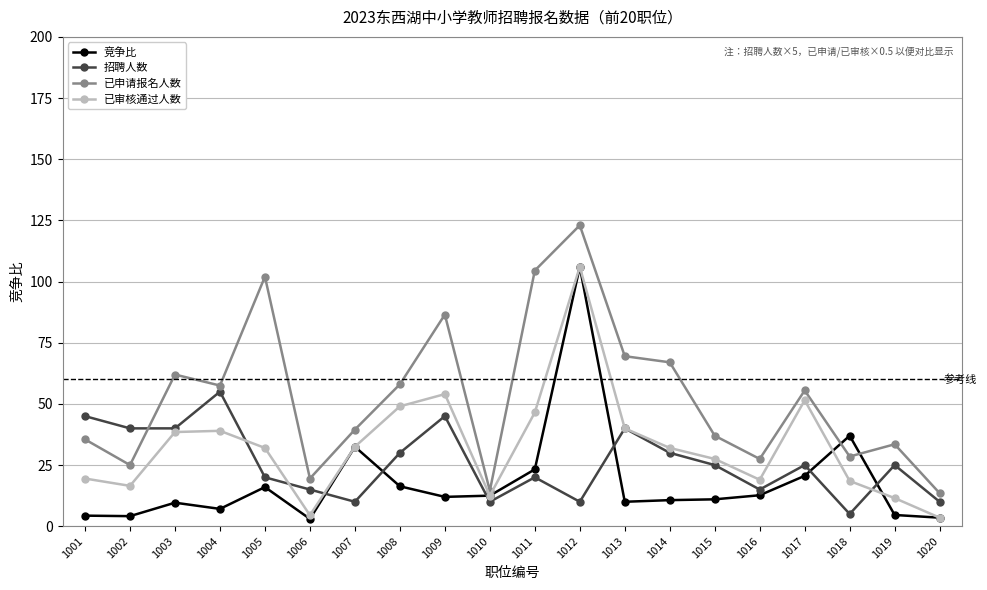

Which series ends up on top after the final intersection of 竞争比 and 招聘人数?

招聘人数